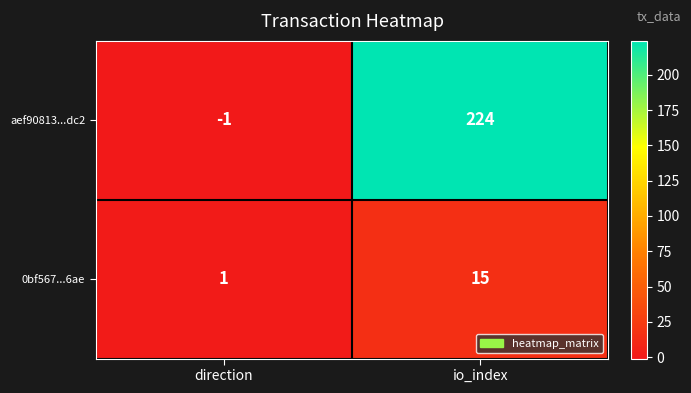

At how many categories does at least one series exceed 188?

1